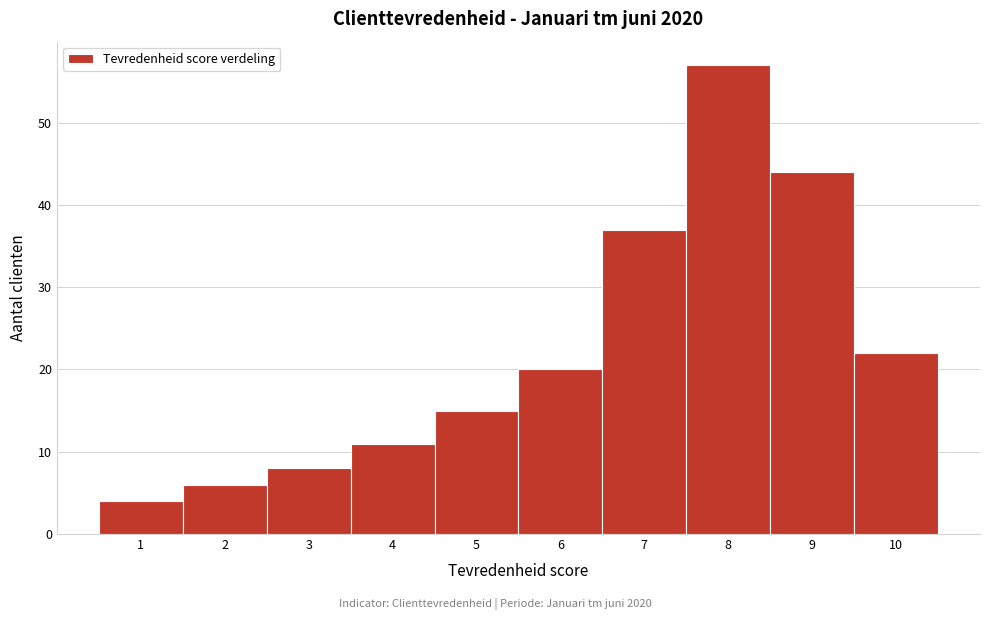

Reading left to right, list every bar in this chart as the range it spans on the x-axis followed by its height. The values are not printed on the chart, so give them approximately, as read against the axis.

0.5 to 1.5: 4
1.5 to 2.5: 6
2.5 to 3.5: 8
3.5 to 4.5: 11
4.5 to 5.5: 15
5.5 to 6.5: 20
6.5 to 7.5: 37
7.5 to 8.5: 57
8.5 to 9.5: 44
9.5 to 10.5: 22